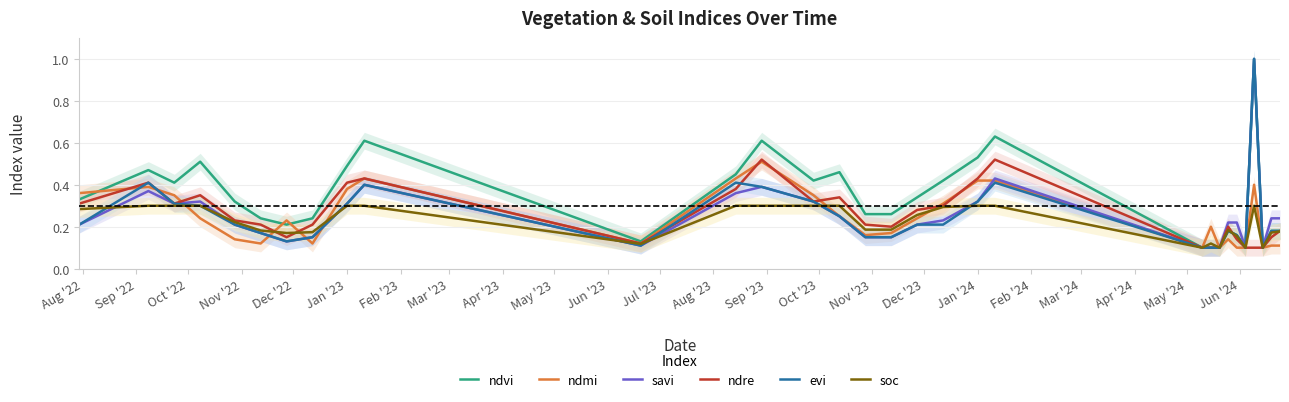

Is the value of ndvi at Aug '22 greater than the value of savi at May '23?

No